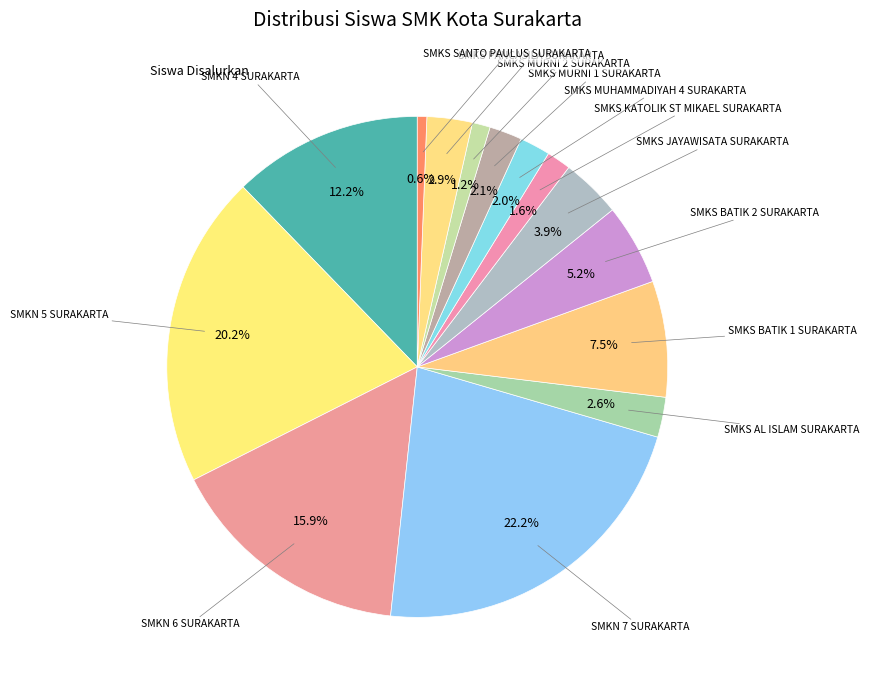

Count the number of slices in the pie.

14